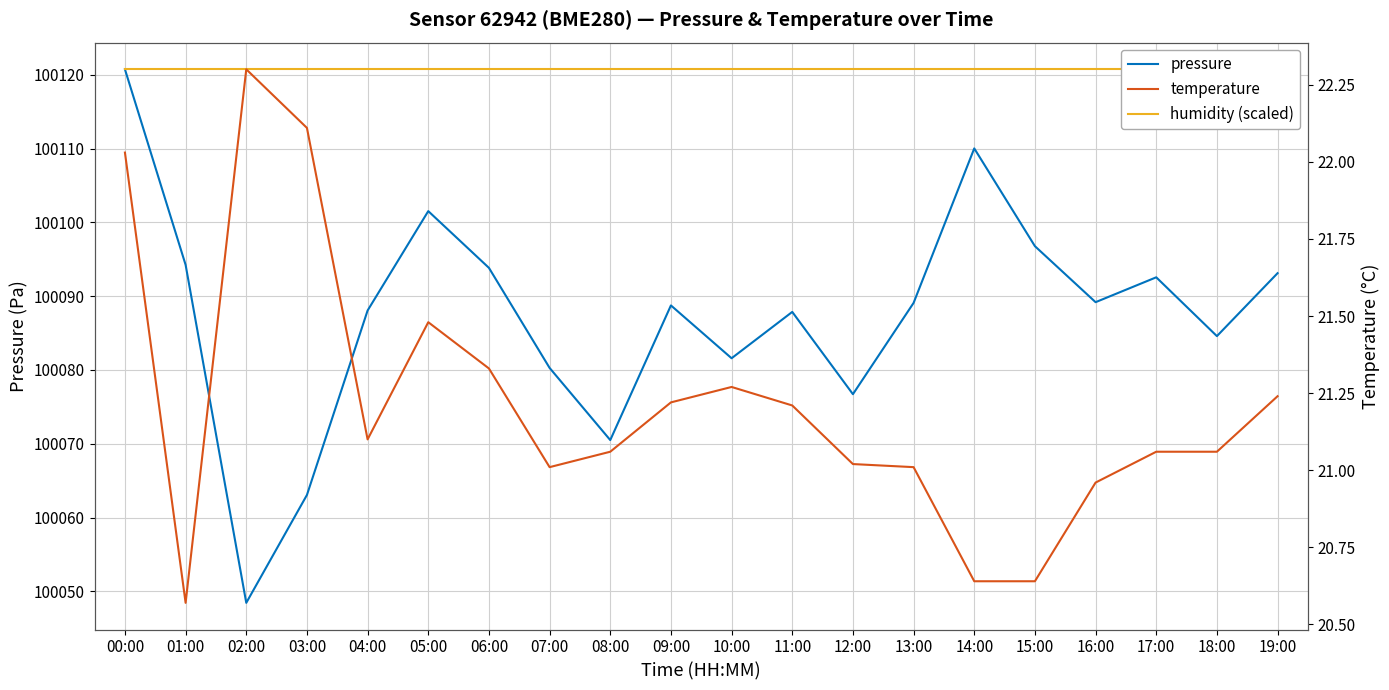

What is the label of the 7th point from the left?

06:00